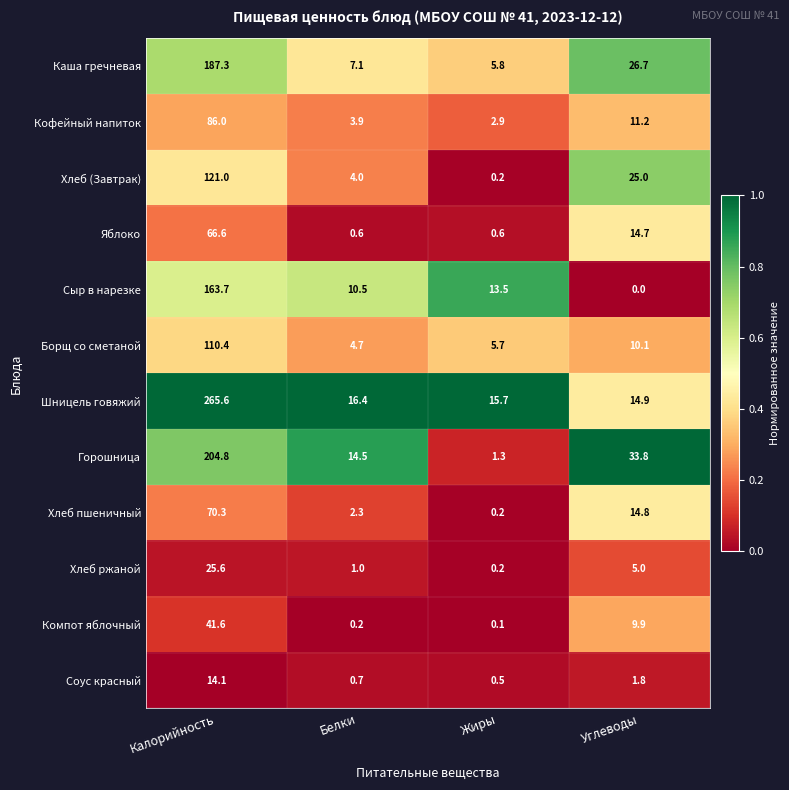

Between Калорийность and Углеводы, which series saw the biggest shift?

Шницель говяжий